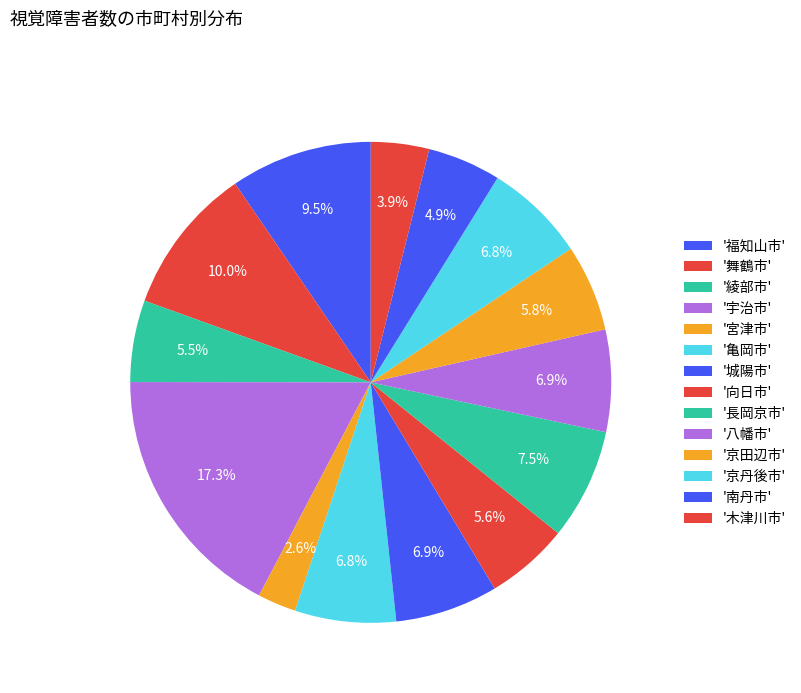

Rank the categories by value from highest to lowest.

宇治市, 舞鶴市, 福知山市, 長岡京市, 城陽市, 八幡市, 亀岡市, 京丹後市, 京田辺市, 向日市, 綾部市, 南丹市, 木津川市, 宮津市